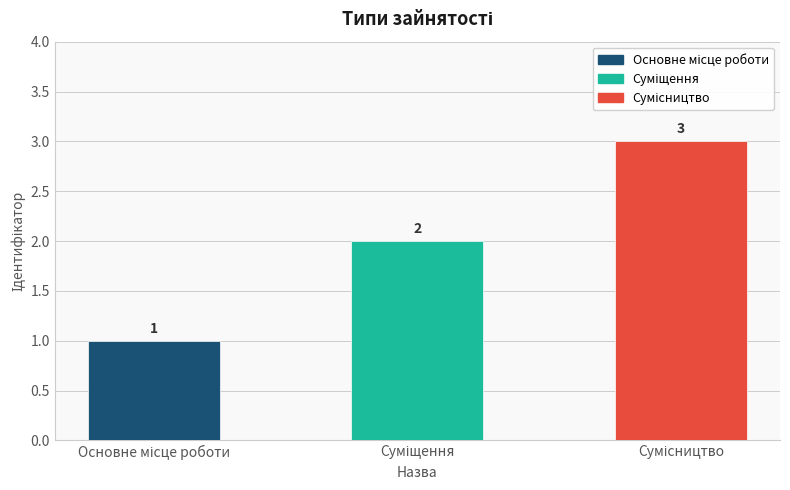

How many categories are shown in the chart?

3